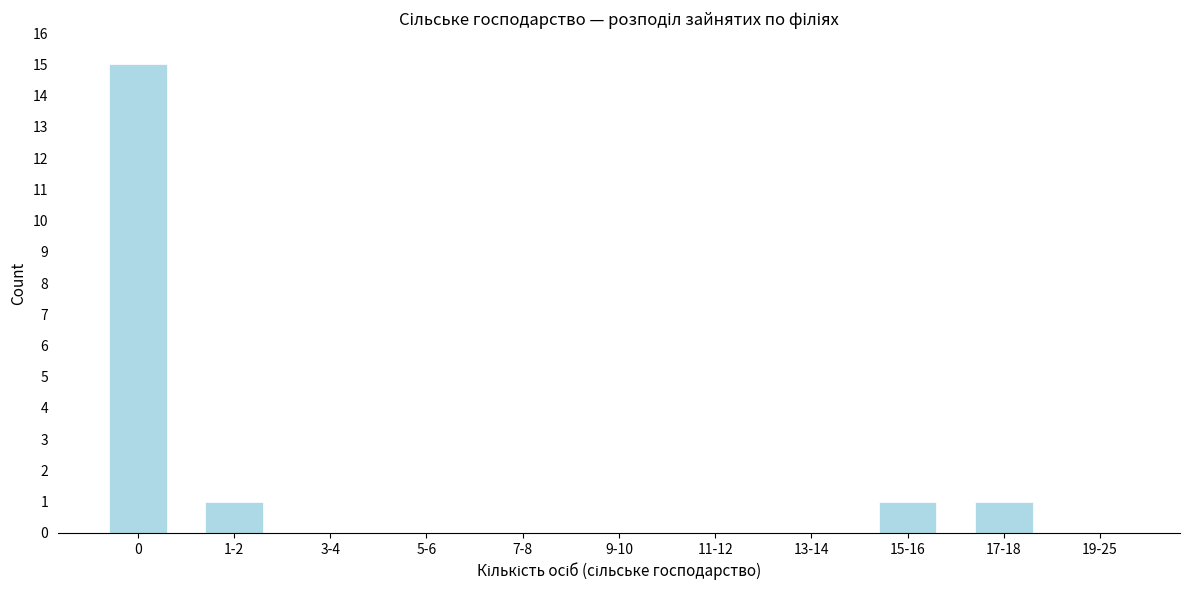

Reading left to right, list all the values displayed in this chart.

0=15	1-2=1	3-4=0	5-6=0	7-8=0	9-10=0	11-12=0	13-14=0	15-16=1	17-18=1	19-25=0